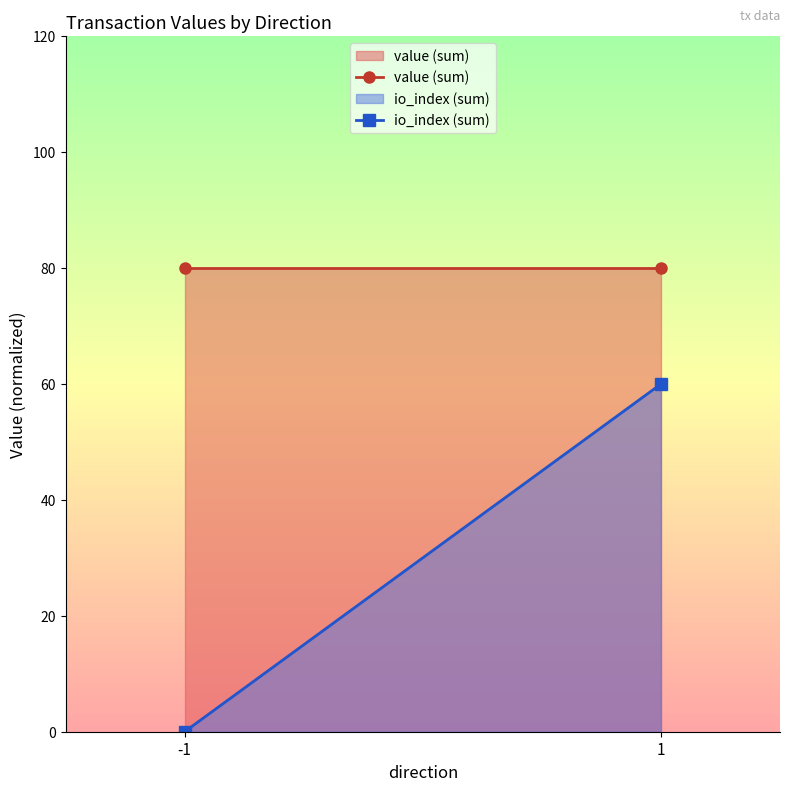

Reading left to right, extract all data points from this chart.

value (sum): -1=80	1=80
io_index (sum): -1=0	1=60